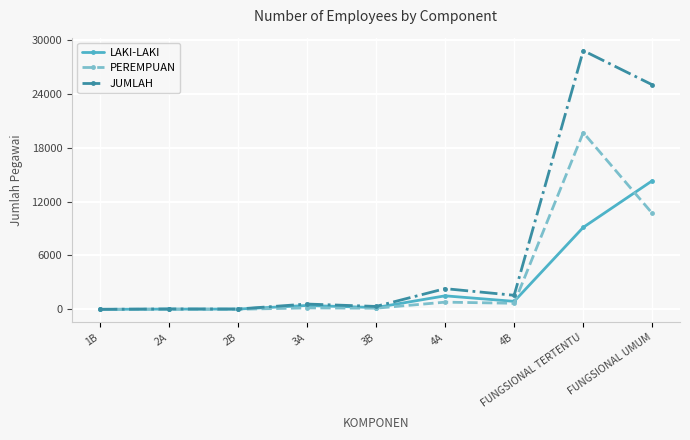

What is the average value of the JUMLAH series?

6515